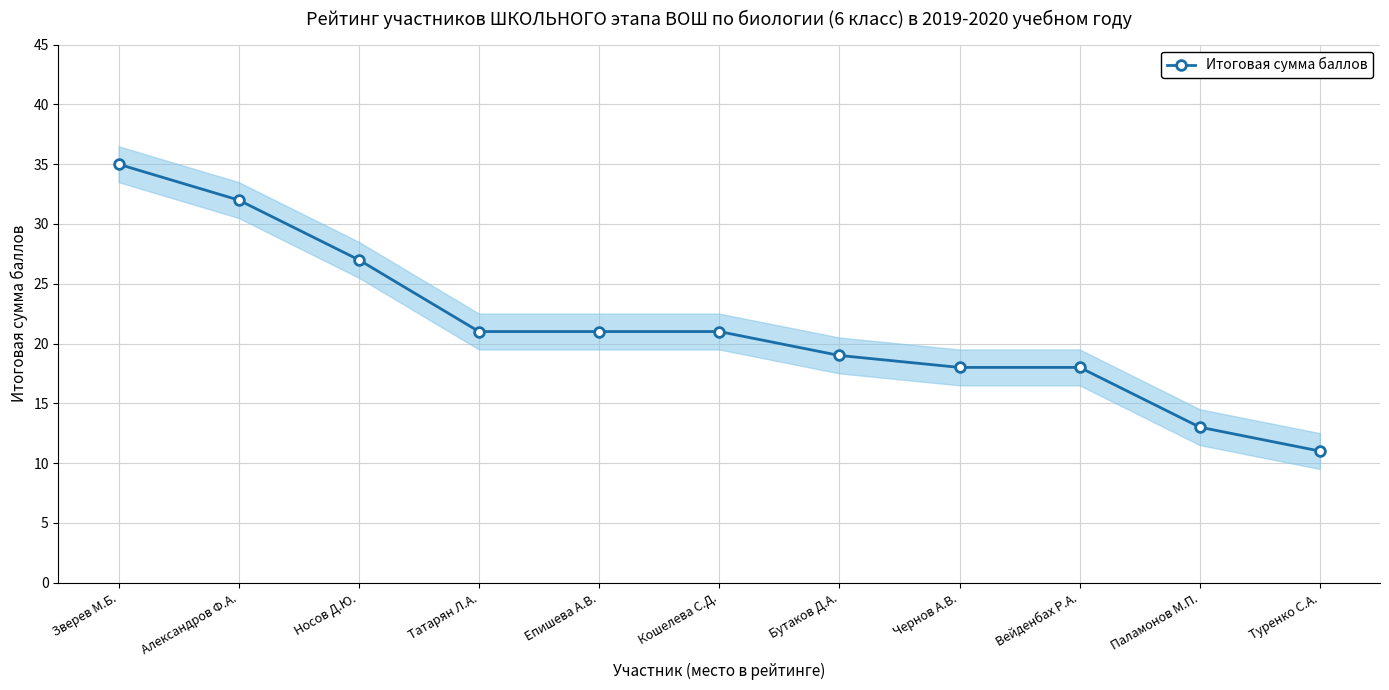

Reading left to right, list all the values displayed in this chart.

35	32	27	21	21	21	19	18	18	13	11